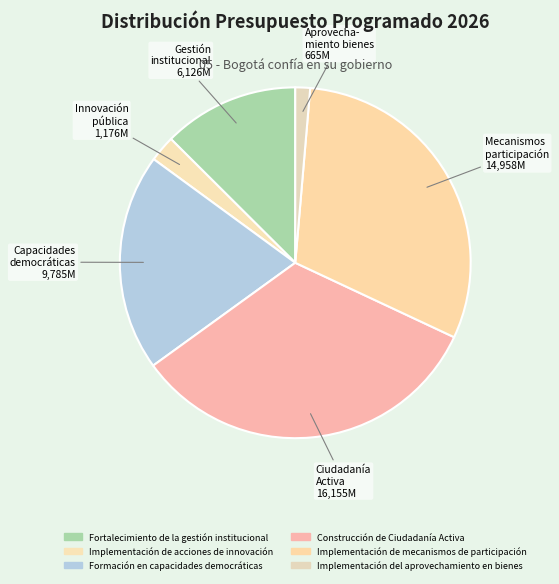

What is the largest slice in the pie chart?

Construcción de Ciudadanía Activa